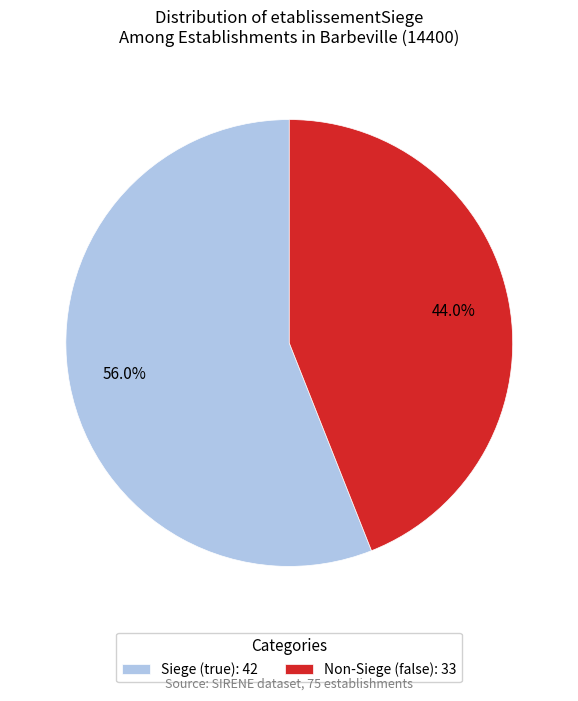

What is the ratio of the value at Siege (true): 42 to the value at Non-Siege (false): 33?

1.3